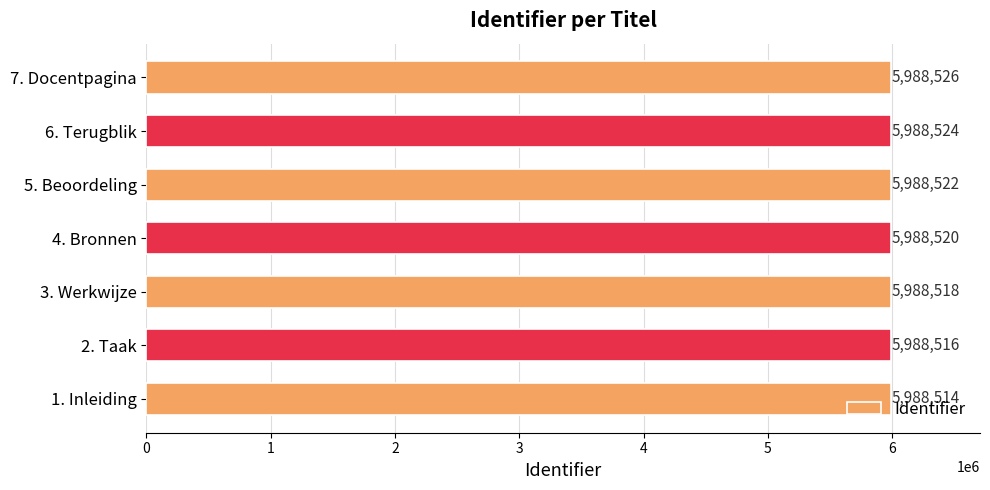

Count the values in the range 5988516 to 5988524.

5